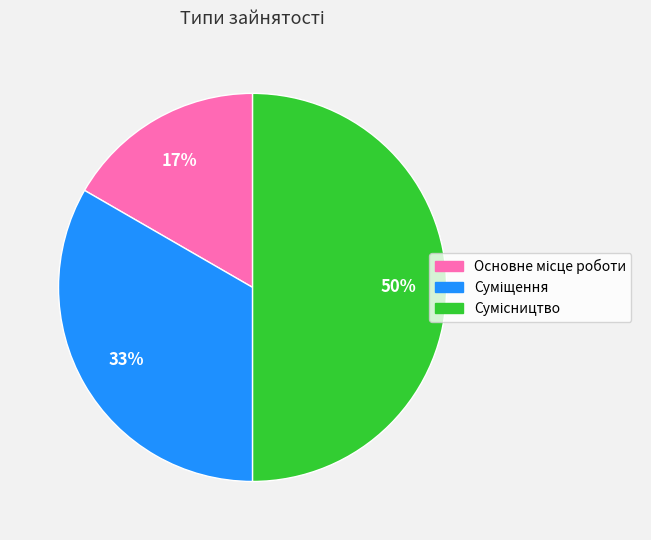

To the nearest percent, what is the average slice percentage?

33%